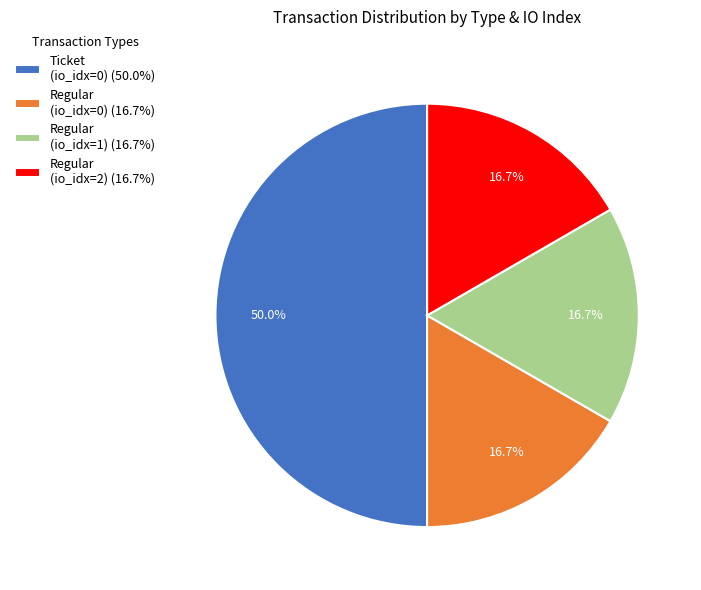

Is the sum of Regular (io_idx=2) (16.7%) and Regular (io_idx=1) (16.7%) greater than half?

No